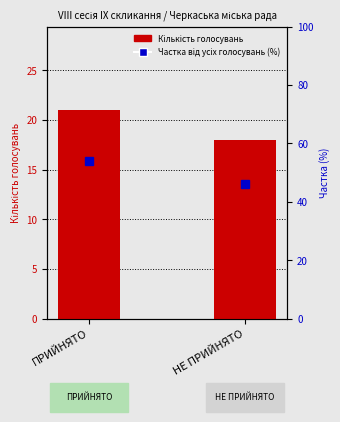

Is it true that Частка від усіх голосувань (%) equals 53.8 at ПРИЙНЯТО?

True